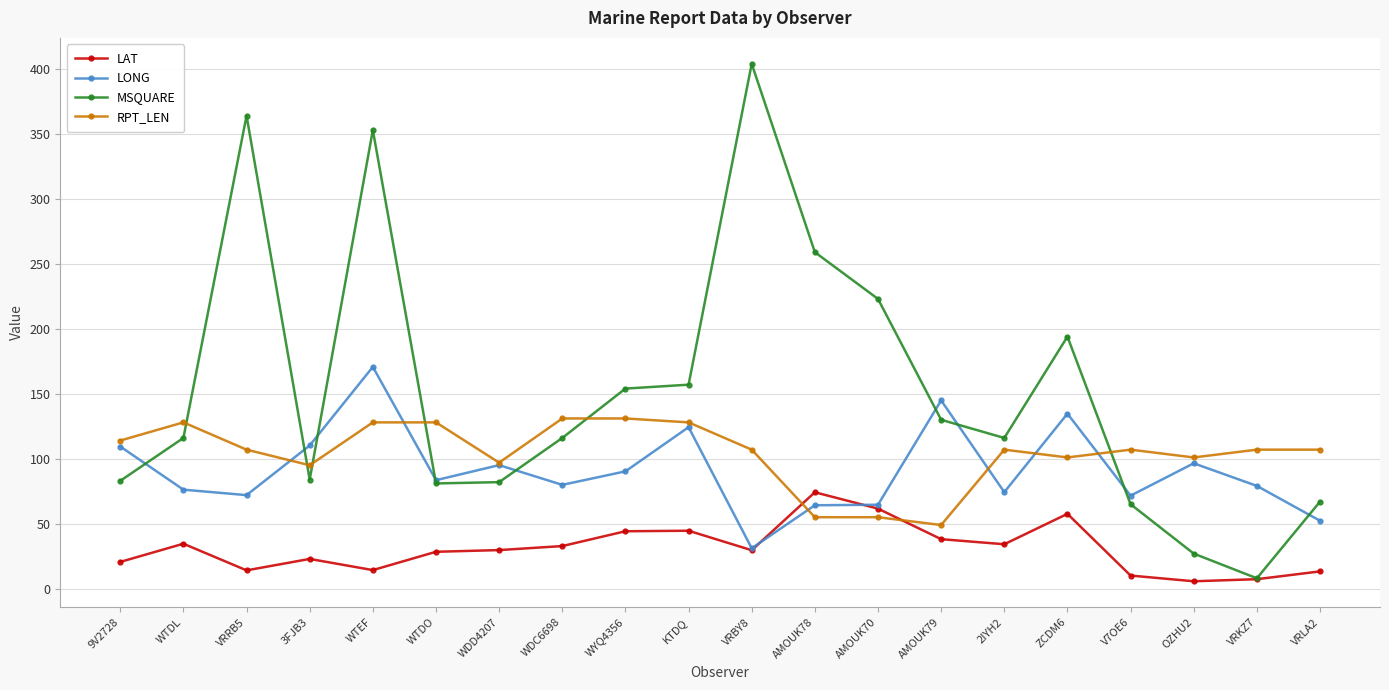

What position from the left is WYQ4356?

9